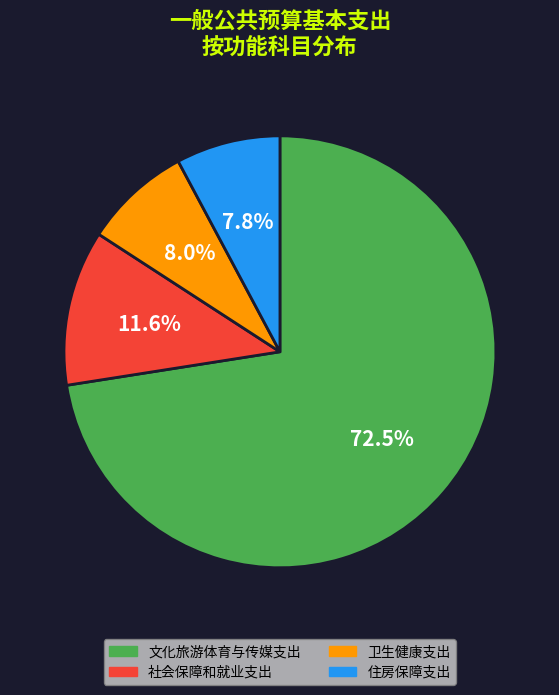

How many segments does this pie chart have?

4